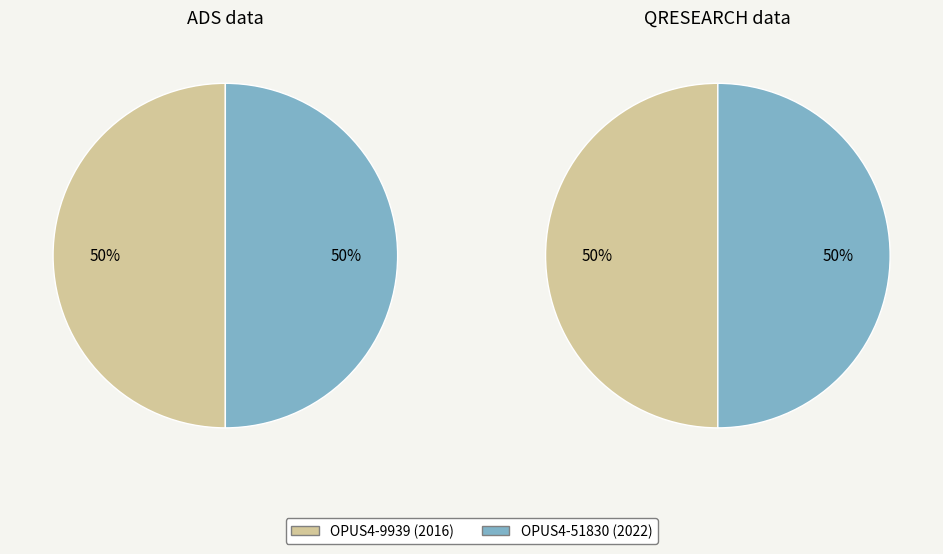

Which slice is the smallest?

OPUS4-9939 (2016)